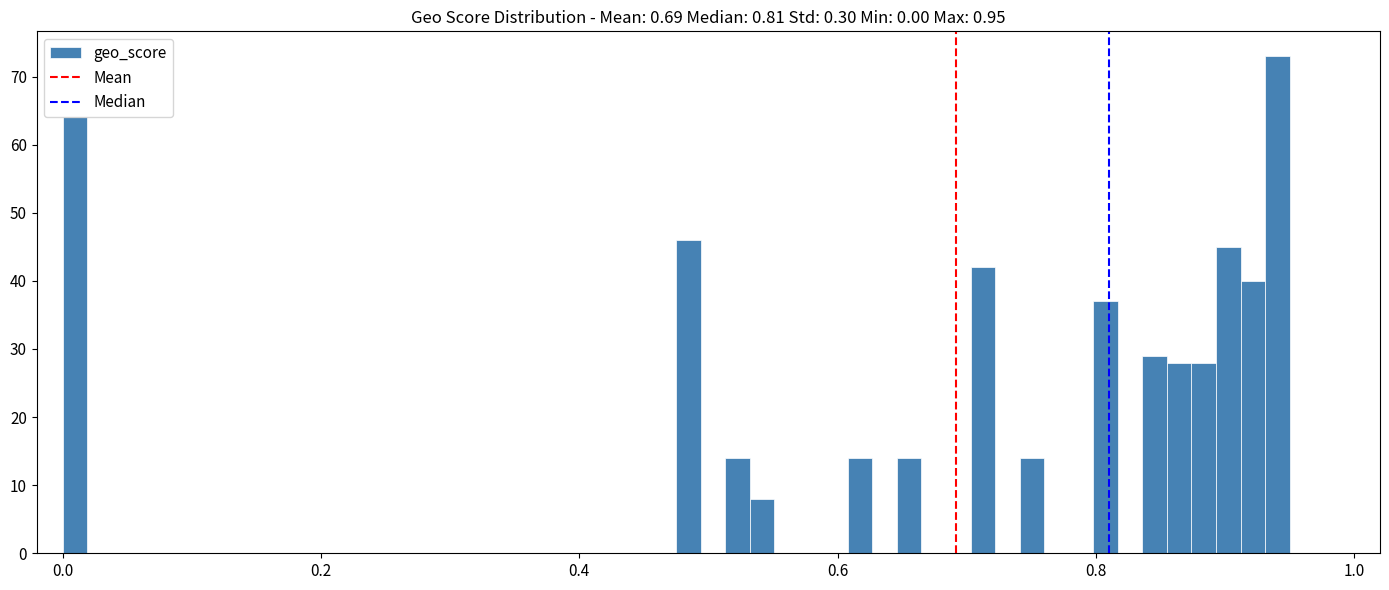

Read against the x-axis, roughly where is the centre of the tallest bar?

0.94